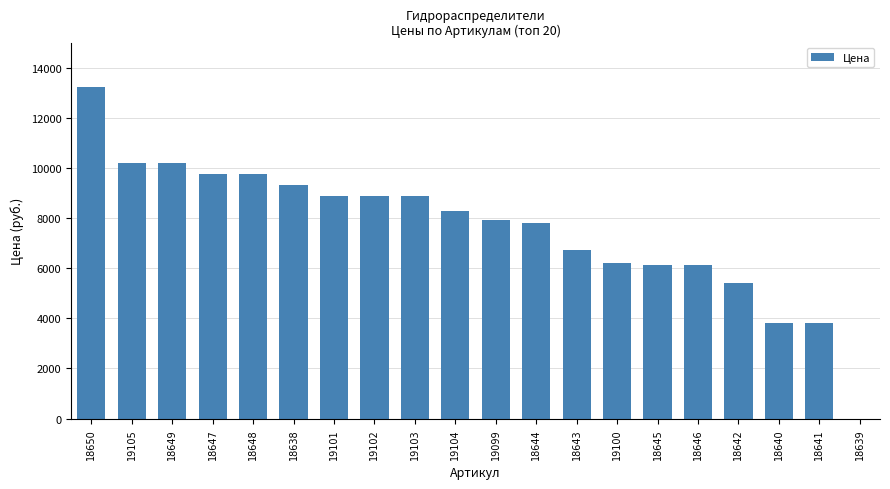

Is it true that the value at 18642 is 5400?

True